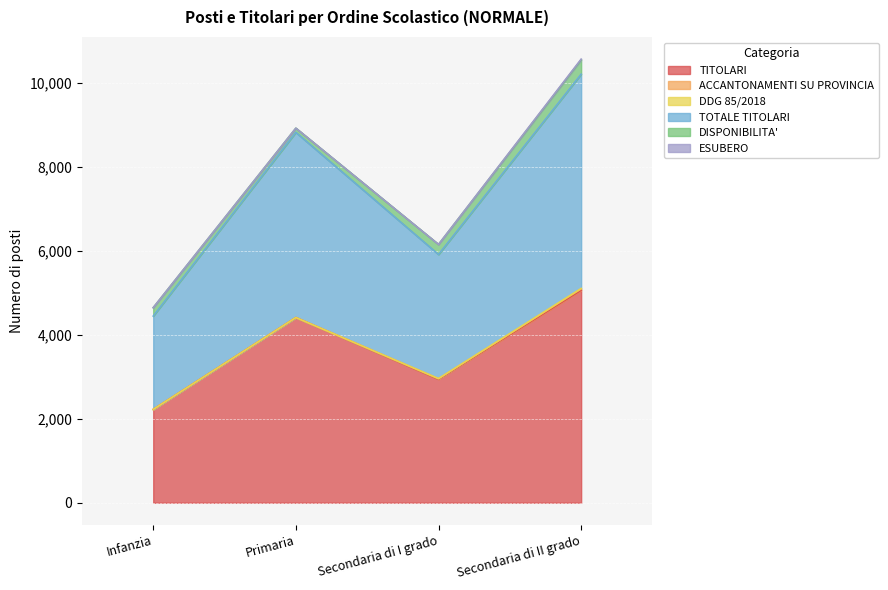

What is the sum of all ESUBERO values?

18